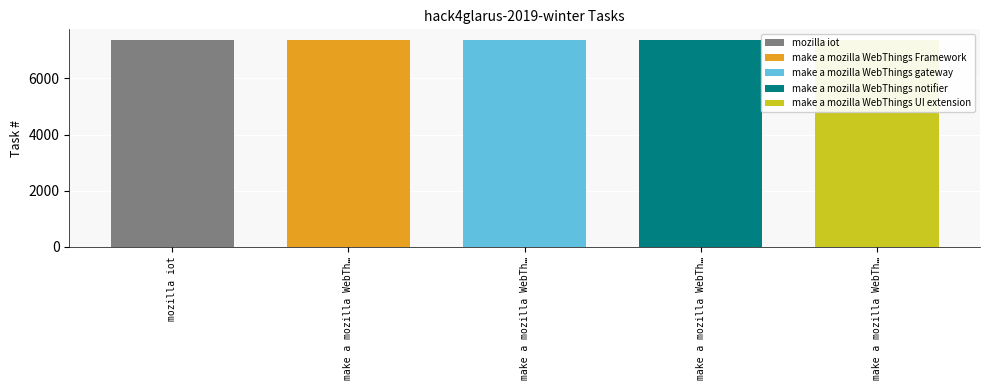

How many bars are there in total?

5